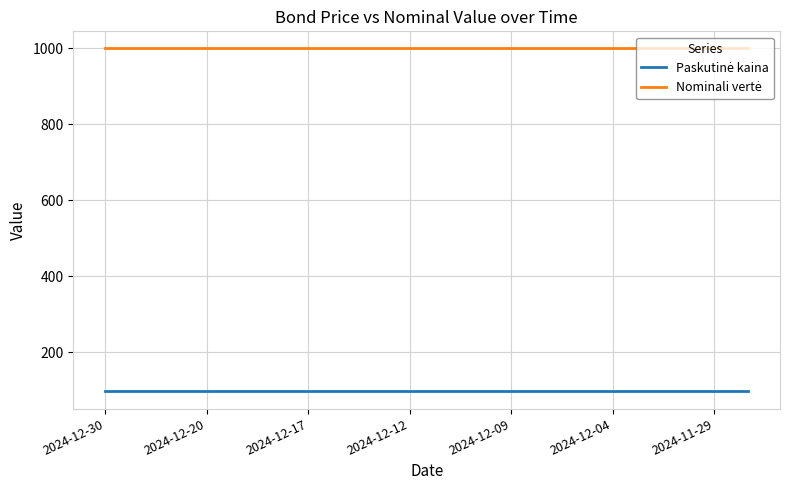

What is the smallest value displayed?

96.9